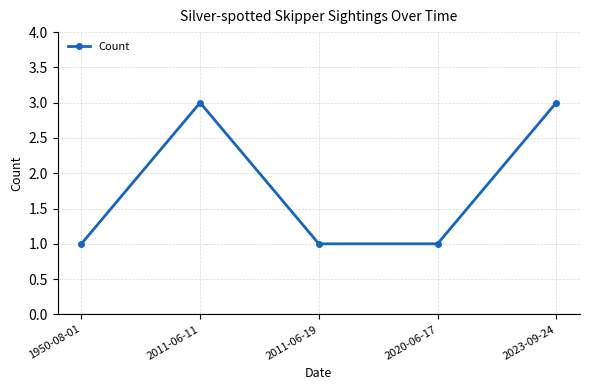

True or false: the data has more than 1 interior local peaks.

False